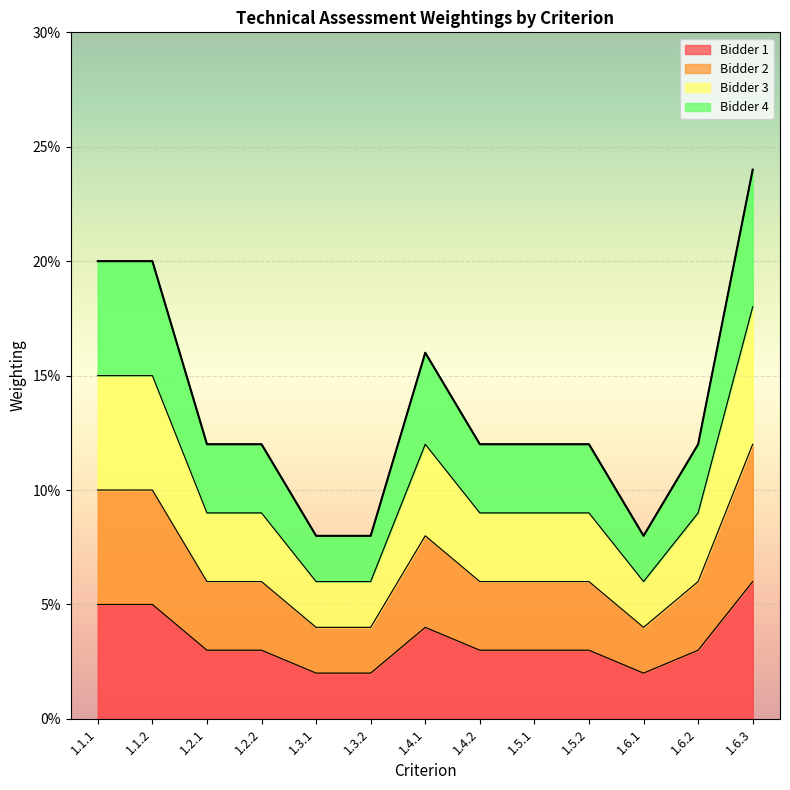

Reading left to right, list all the values displayed in this chart.

Bidder 1: 1.1.1=0.1	1.1.2=0.1	1.2.1=0.0	1.2.2=0.0	1.3.1=0.0	1.3.2=0.0	1.4.1=0.0	1.4.2=0.0	1.5.1=0.0	1.5.2=0.0	1.6.1=0.0	1.6.2=0.0	1.6.3=0.1
Bidder 2: 1.1.1=0.1	1.1.2=0.1	1.2.1=0.1	1.2.2=0.1	1.3.1=0.0	1.3.2=0.0	1.4.1=0.1	1.4.2=0.1	1.5.1=0.1	1.5.2=0.1	1.6.1=0.0	1.6.2=0.1	1.6.3=0.1
Bidder 3: 1.1.1=0.2	1.1.2=0.2	1.2.1=0.1	1.2.2=0.1	1.3.1=0.1	1.3.2=0.1	1.4.1=0.2	1.4.2=0.1	1.5.1=0.1	1.5.2=0.1	1.6.1=0.1	1.6.2=0.1	1.6.3=0.2
Bidder 4: 1.1.1=0.1	1.1.2=0.1	1.2.1=0.0	1.2.2=0.0	1.3.1=0.0	1.3.2=0.0	1.4.1=0.0	1.4.2=0.0	1.5.1=0.0	1.5.2=0.0	1.6.1=0.0	1.6.2=0.0	1.6.3=0.1